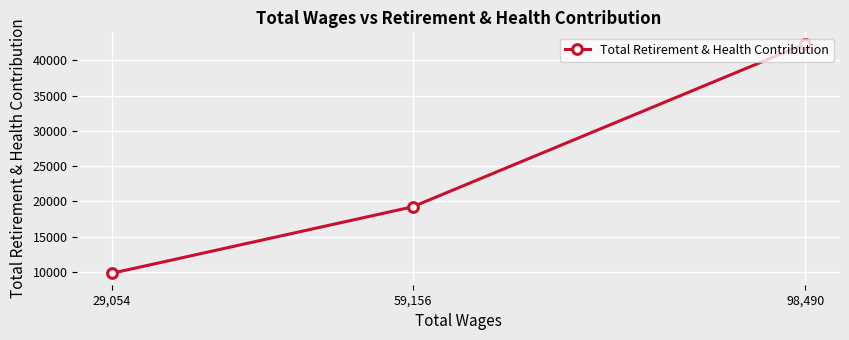

Approximately how many times larger is the value at 98,490 compared to 29,054?

4.3